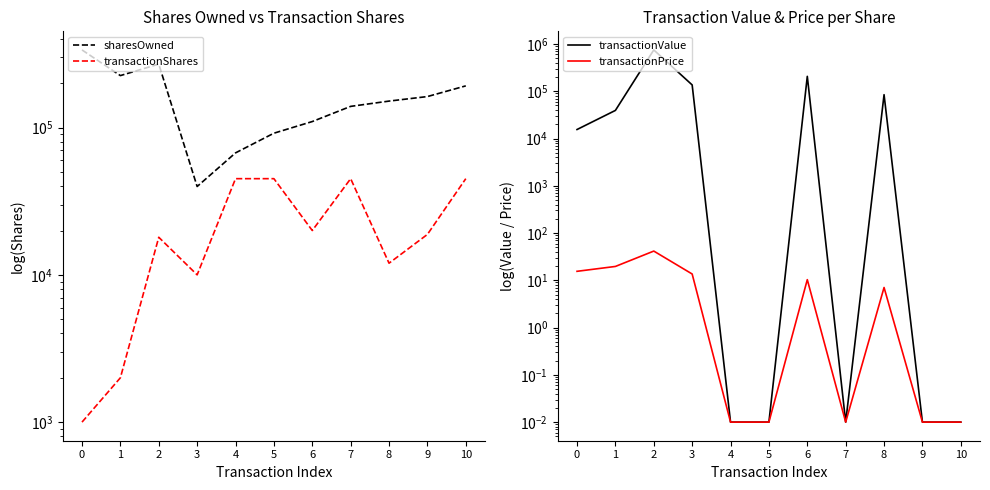

At which category is the sum across all series the highest?

2